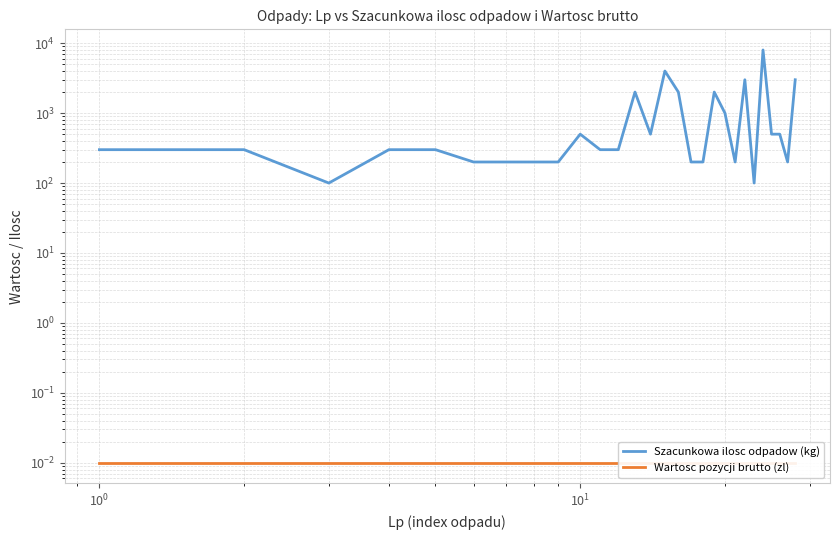

Is the value of Szacunkowa ilosc odpadow (kg) at $\mathdefault{10^{1}}$ greater than the value of Wartosc pozycji brutto (zl) at 12?

Yes